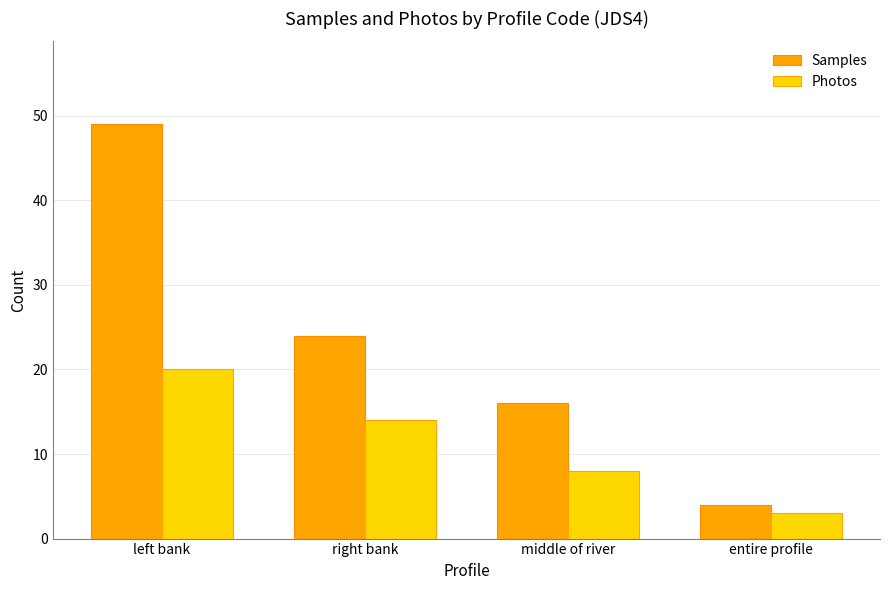

What is the difference between the highest and lowest values at left bank?

29